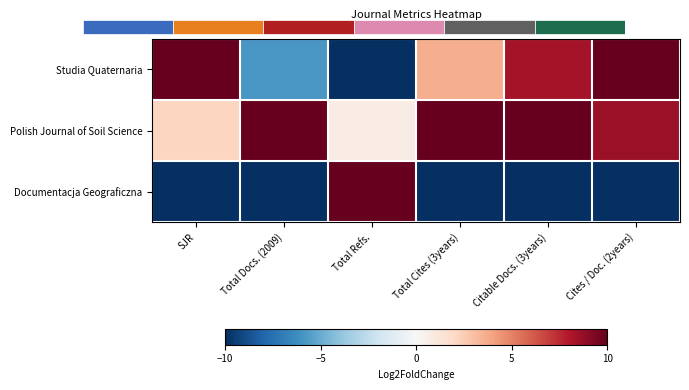

Which series has the widest spread of values?

Studia Quaternaria